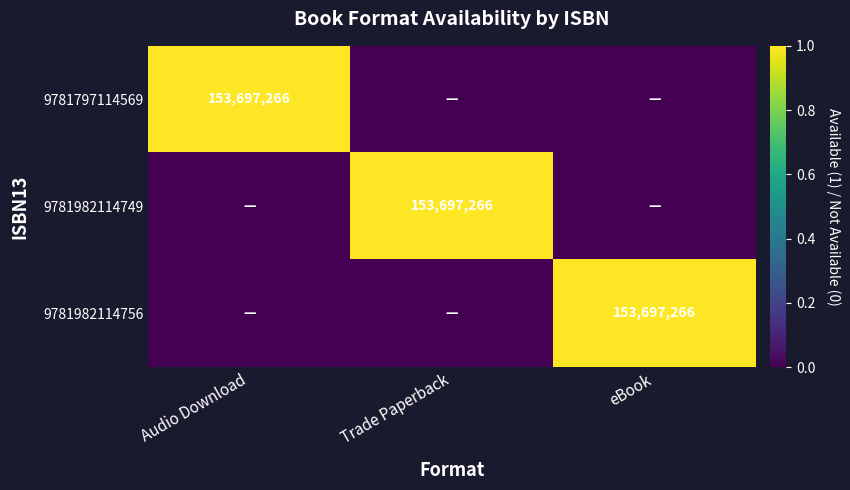

How many values in the 9781982114756 series exceed 0?

1